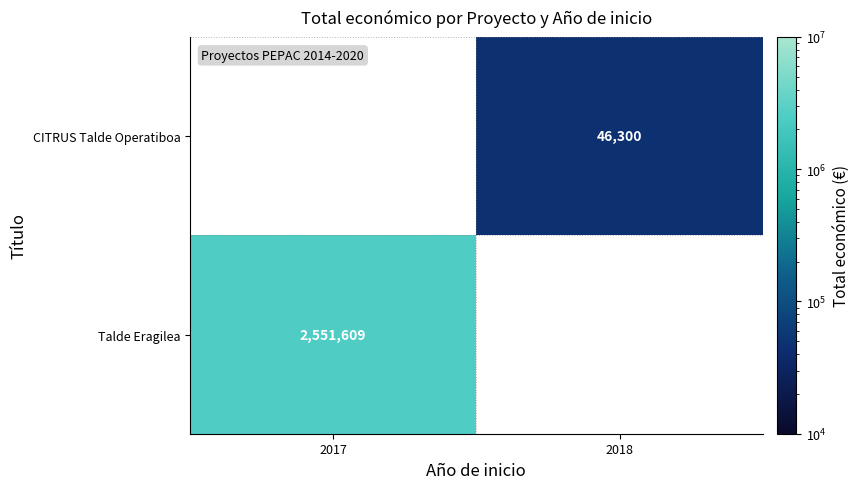

The Talde Eragilea series shows 2551609 at 2017. True or false?

True